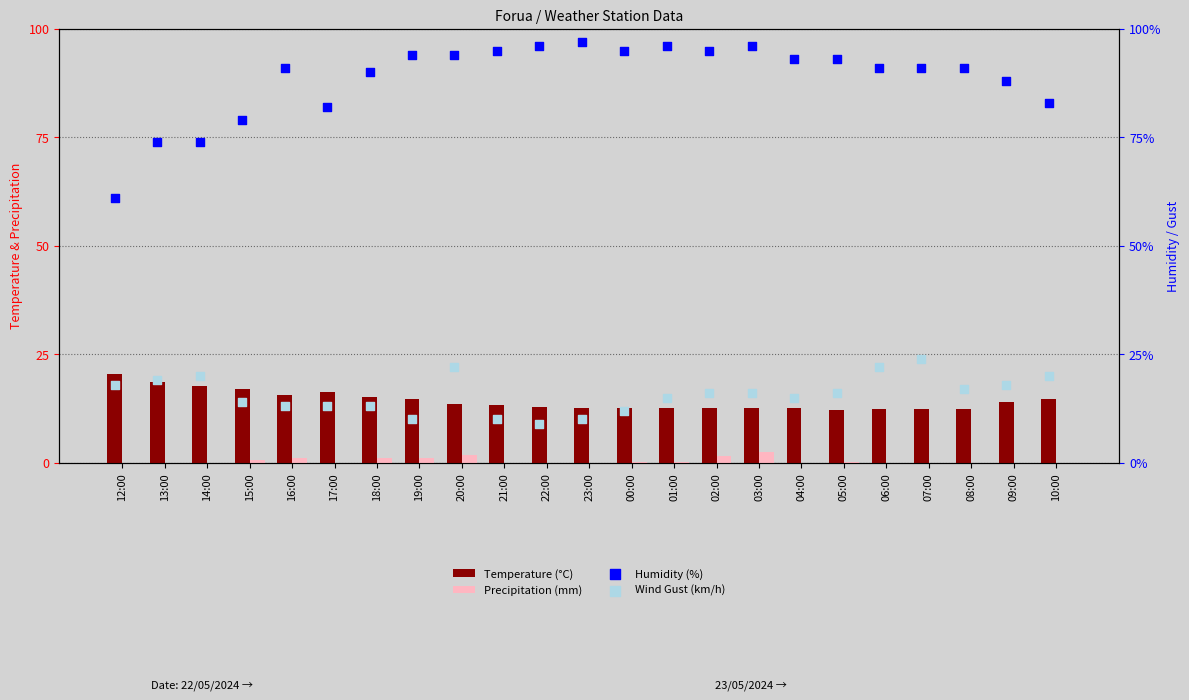

At how many categories does at least one series exceed 45?

23